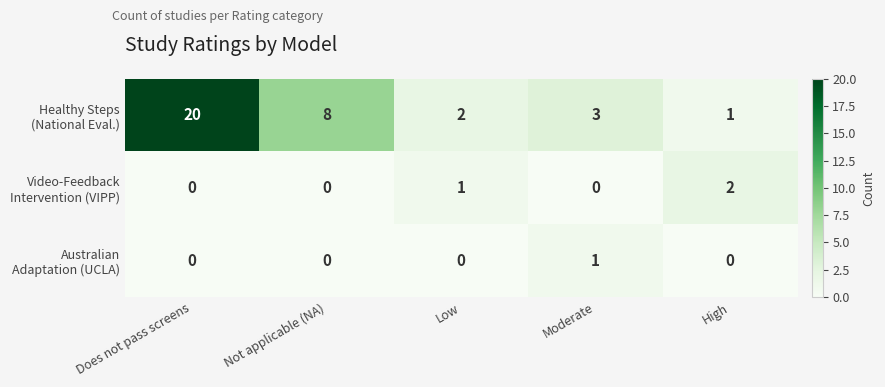

Count the number of data series in this chart.

3